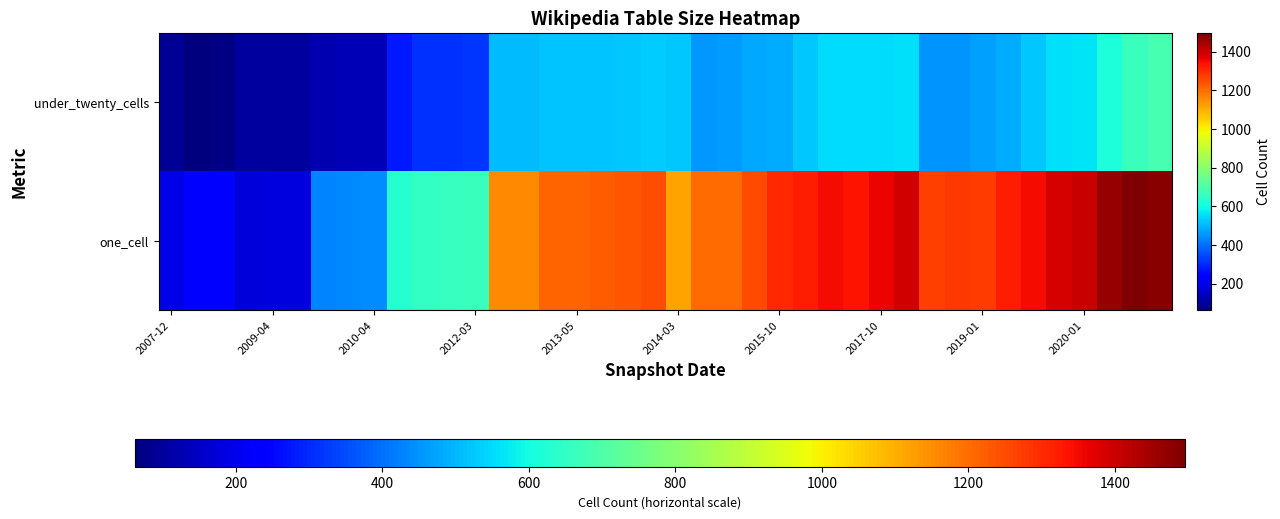

Count the number of categories in the chart.

40